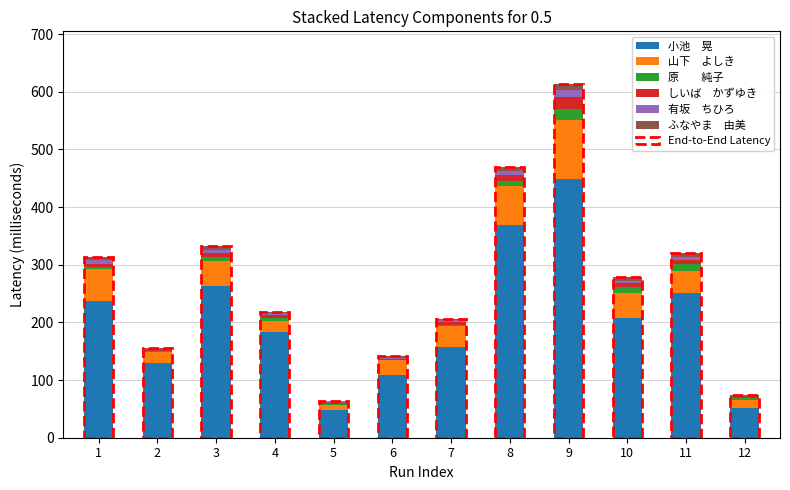

At which category is the sum across all series the highest?

9